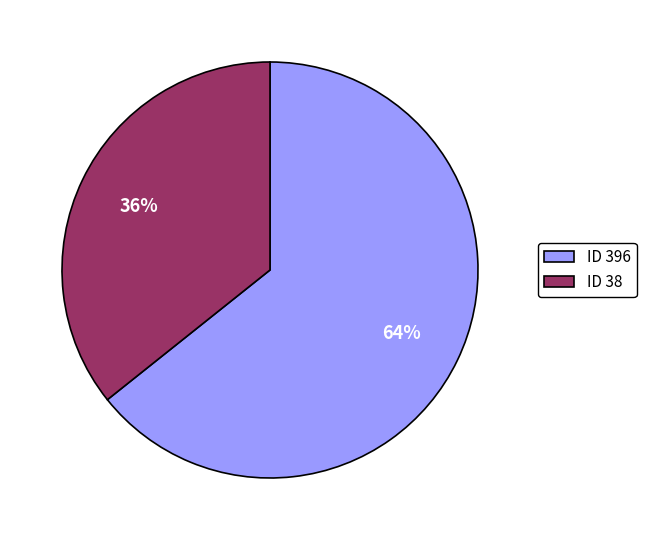

Does ID 38 account for over 50% of the chart?

No